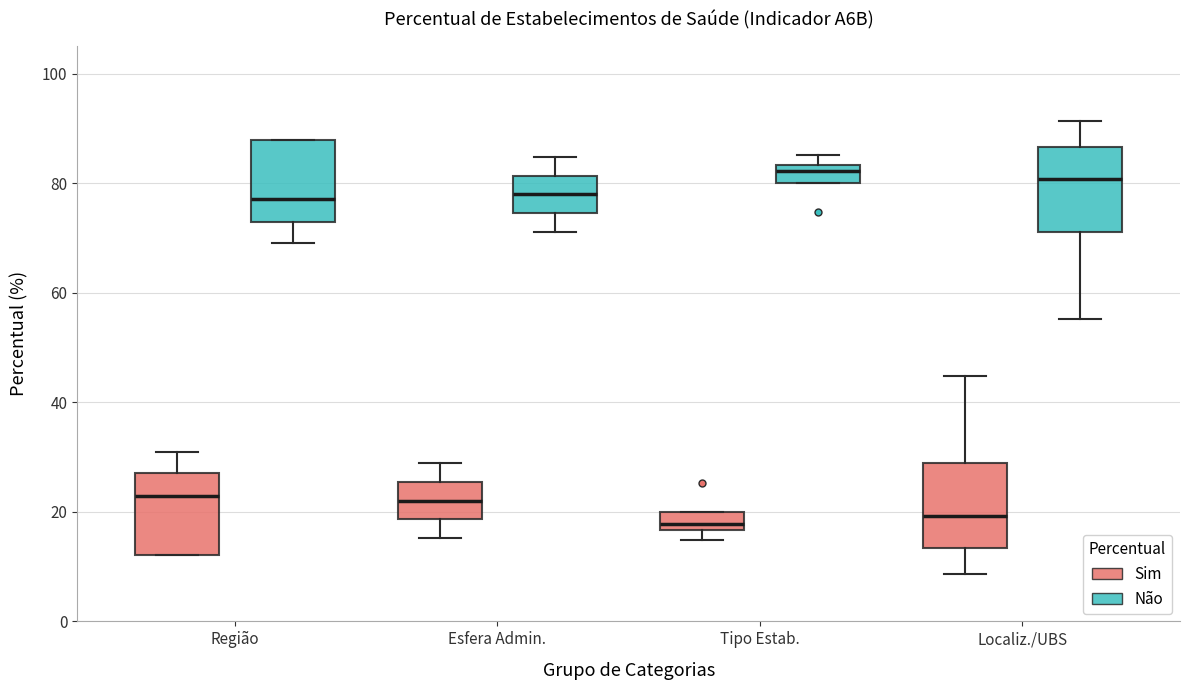

Reading left to right, read every box against the y-axis: the position of its median line, the range the box covers, and the ends of its whiskers. The values are not printed on the chart, so give them approximately, as read against the axis.

Região (Sim): median 22, box 12 to 28, whiskers 12 to 30
Região (Não): median 78, box 72 to 88, whiskers 70 to 88
Esfera Admin. (Sim): median 22, box 18 to 26, whiskers 16 to 28
Esfera Admin. (Não): median 78, box 74 to 82, whiskers 72 to 84
Tipo Estab. (Sim): median 18, box 16 to 20, whiskers 14 to 20
Tipo Estab. (Não): median 82, box 80 to 84, whiskers 80 to 86
Localiz./UBS (Sim): median 20, box 14 to 28, whiskers 8 to 44
Localiz./UBS (Não): median 80, box 72 to 86, whiskers 56 to 92